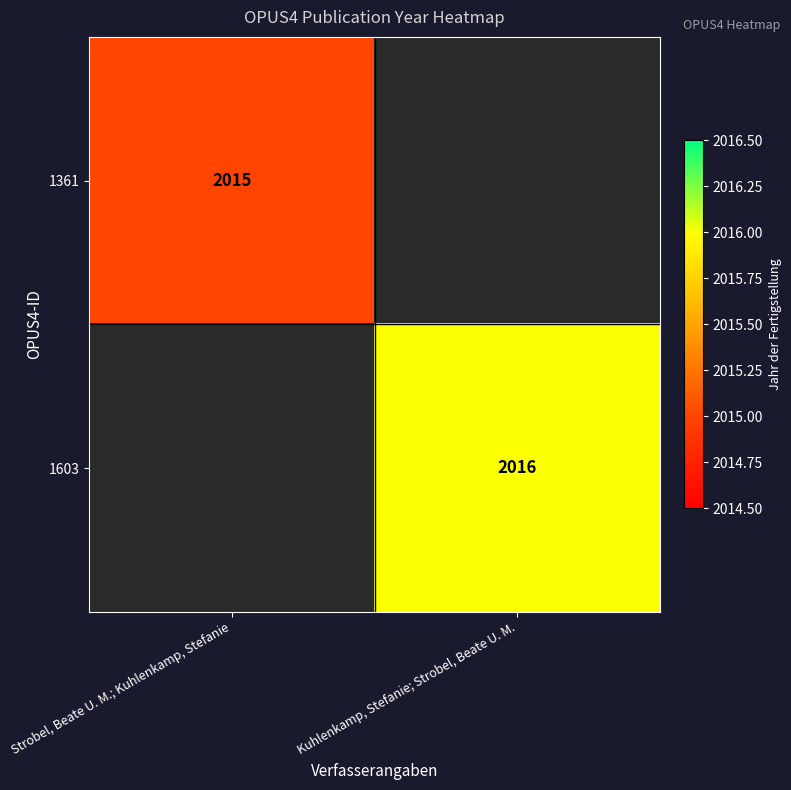

True or false: 1603 has a value of 2016 at Kuhlenkamp, Stefanie; Strobel, Beate U. M..

True